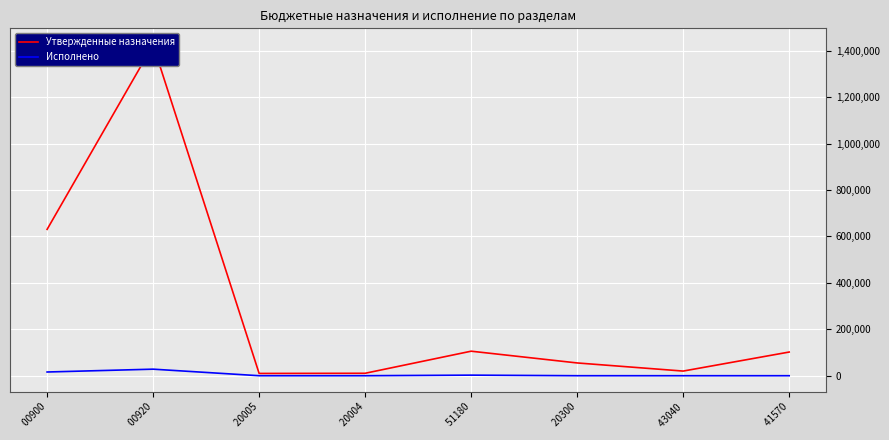

The Исполнено series shows 18790.4 at  20004. True or false?

False